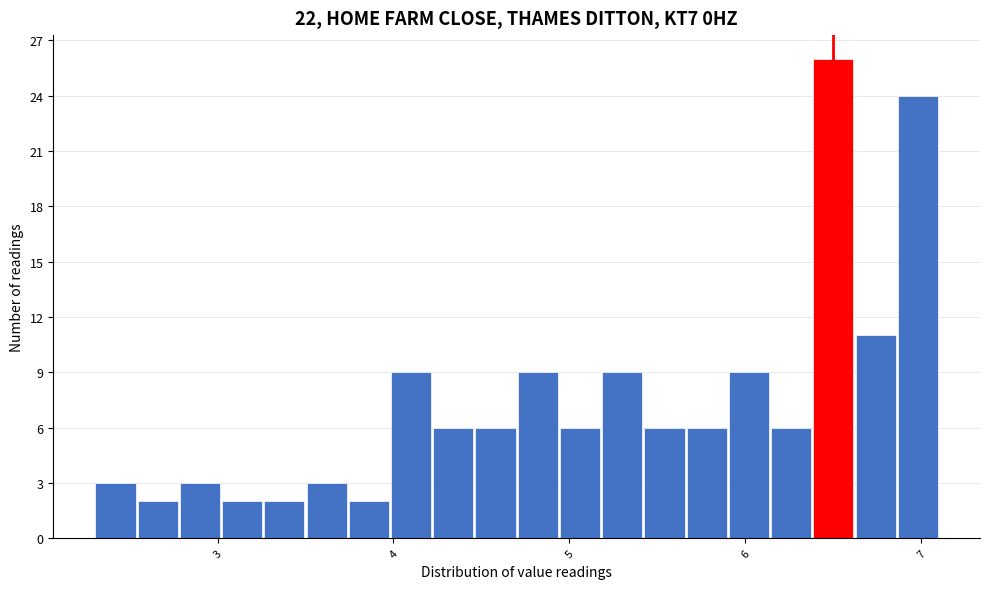

Read against the x-axis, roughly where is the centre of the tallest bar?

6.5